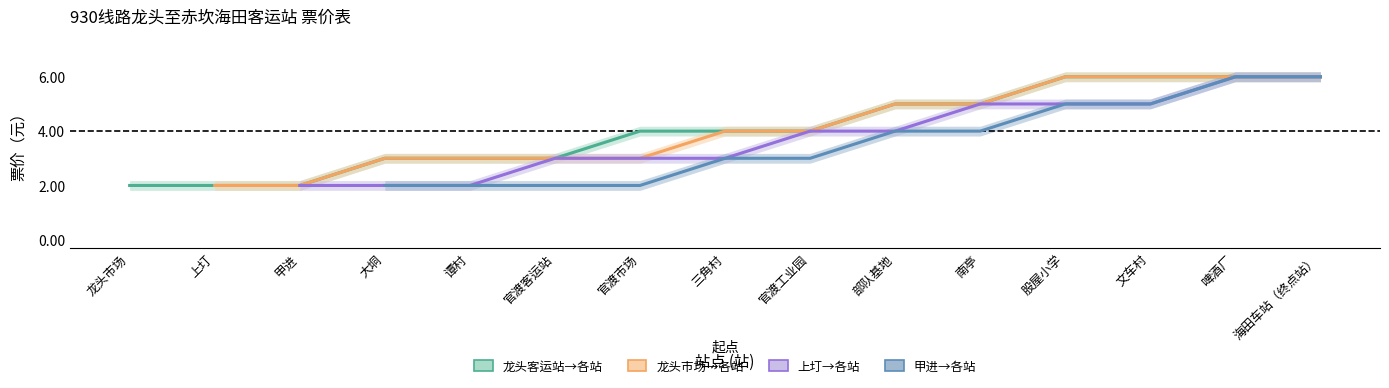

Rank the series at 谭村 from lowest to highest value.

上圢→各站, 甲进→各站, 龙头客运站→各站, 龙头市场→各站